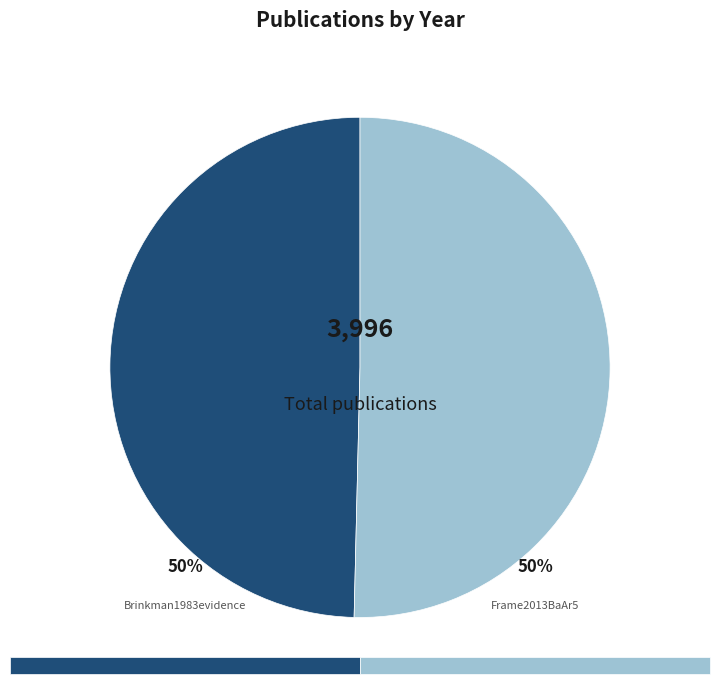

How many slices are in this pie chart?

2